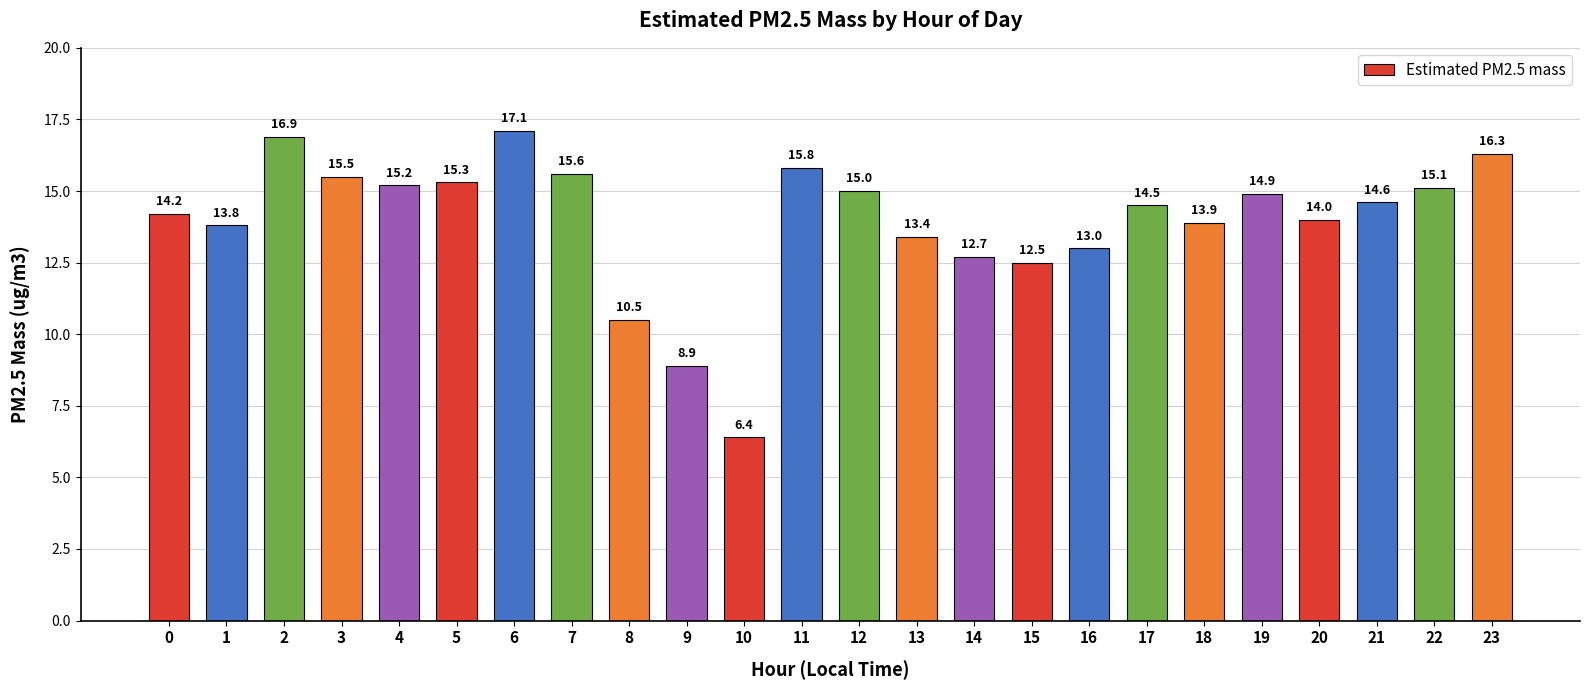

What is the ratio of the value at 17 to the value at 5?

0.9